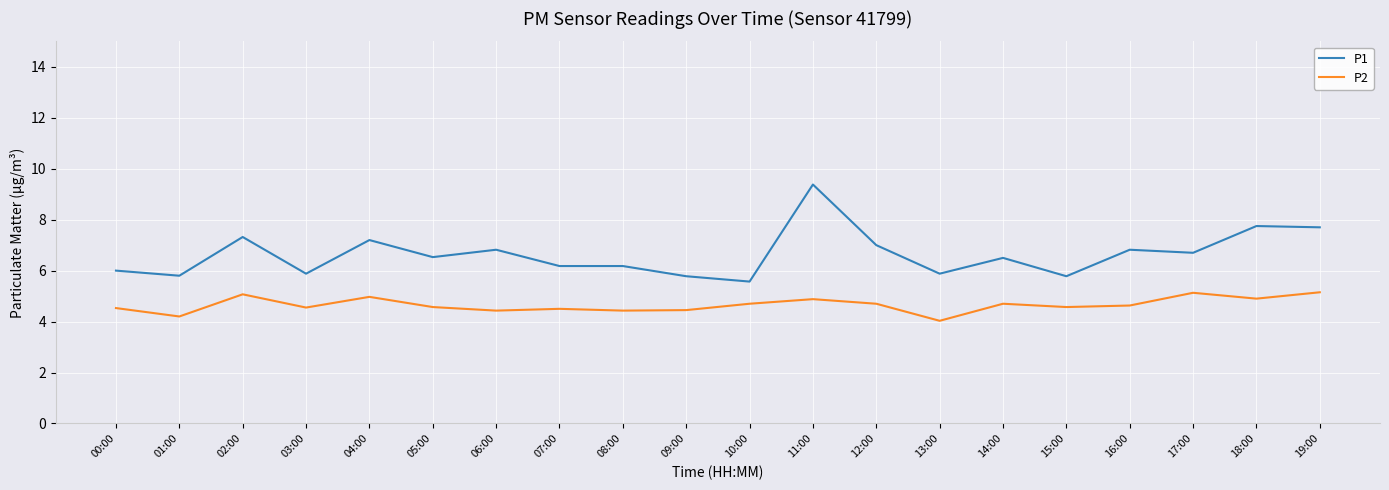

Is it true that P2 equals 4.7 at 14:00?

True